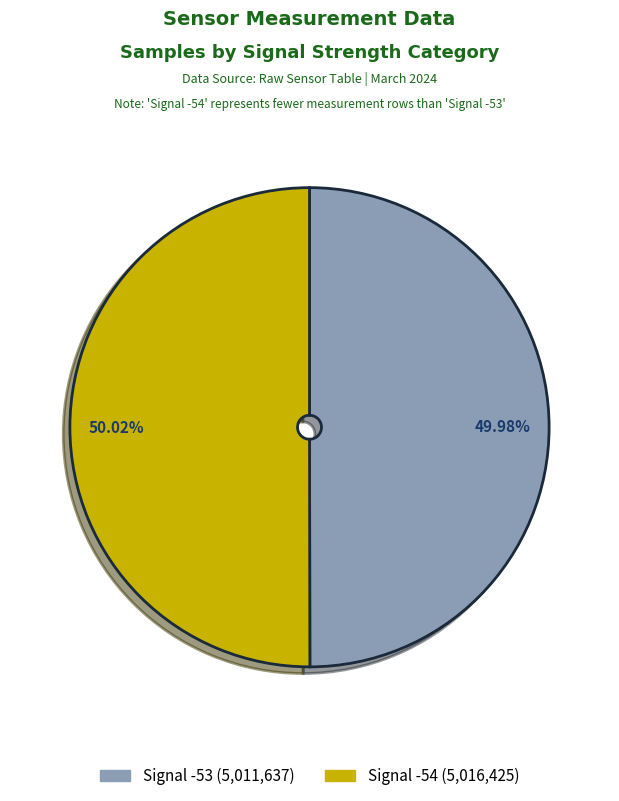

How much of the chart is everything except Signal -54?

50.0%